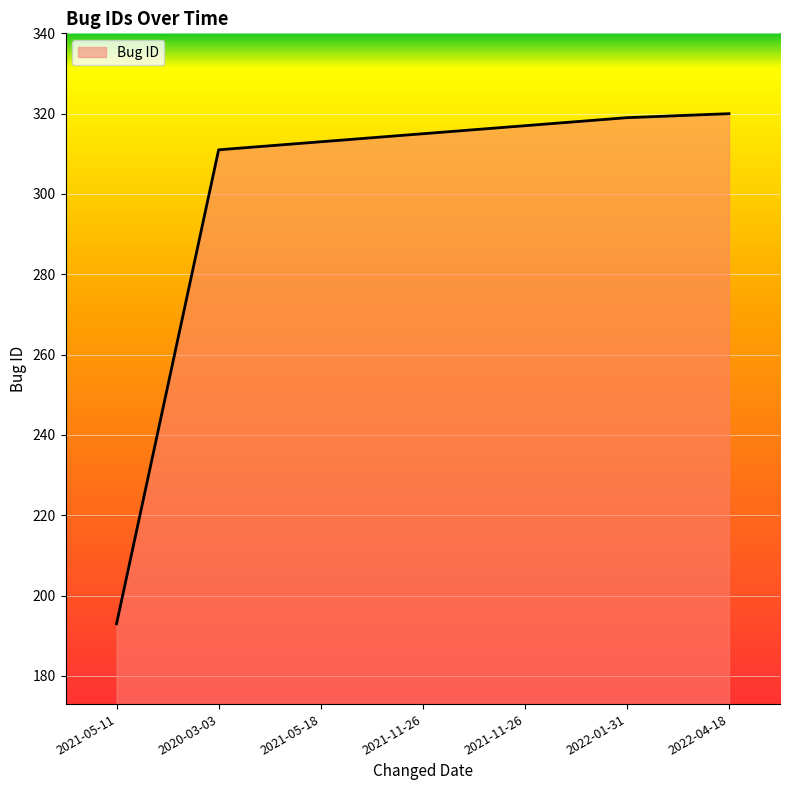

What is the ratio of the value at 2021-05-11 to the value at 2021-11-26?

0.6